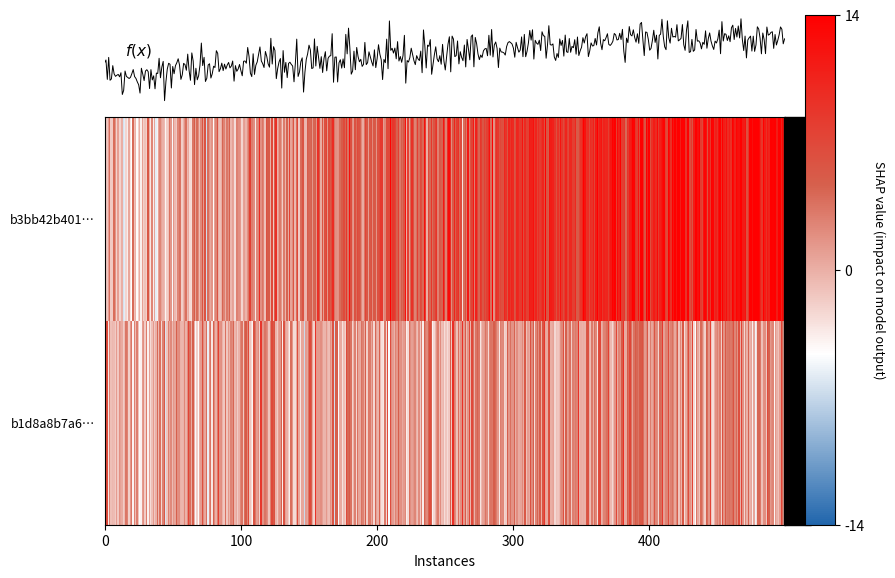

Read the b1d8a8b7a6cceb48b92b3e92f872537476e0675 value at 1.

2